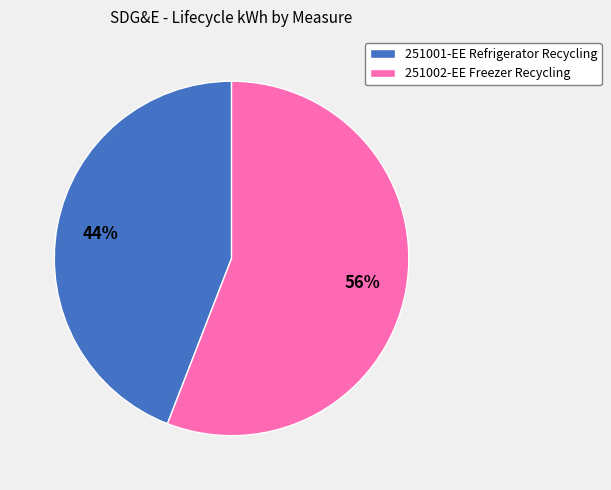

Is there a majority slice in this chart?

Yes